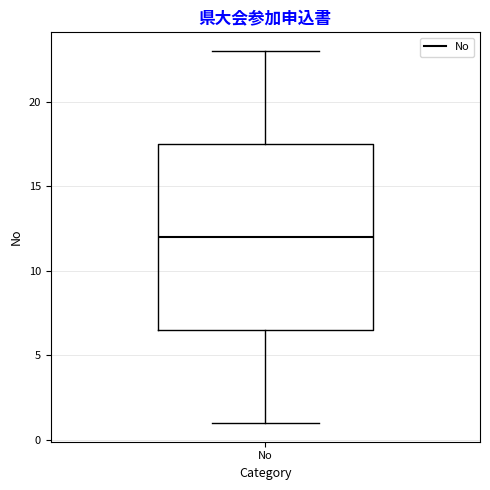

Transcribe this box plot: give where the median line is, the range the box spans, and where the two whiskers end, as read against the y-axis. The values are not printed on the chart, so give them approximately, as read against the axis.

median 12.0, box 6.5 to 17.5, whiskers 1.0 to 23.0